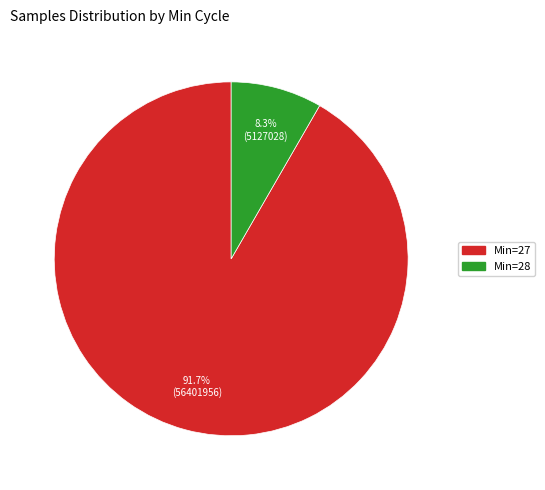

Is Min=27 the majority of the pie?

Yes